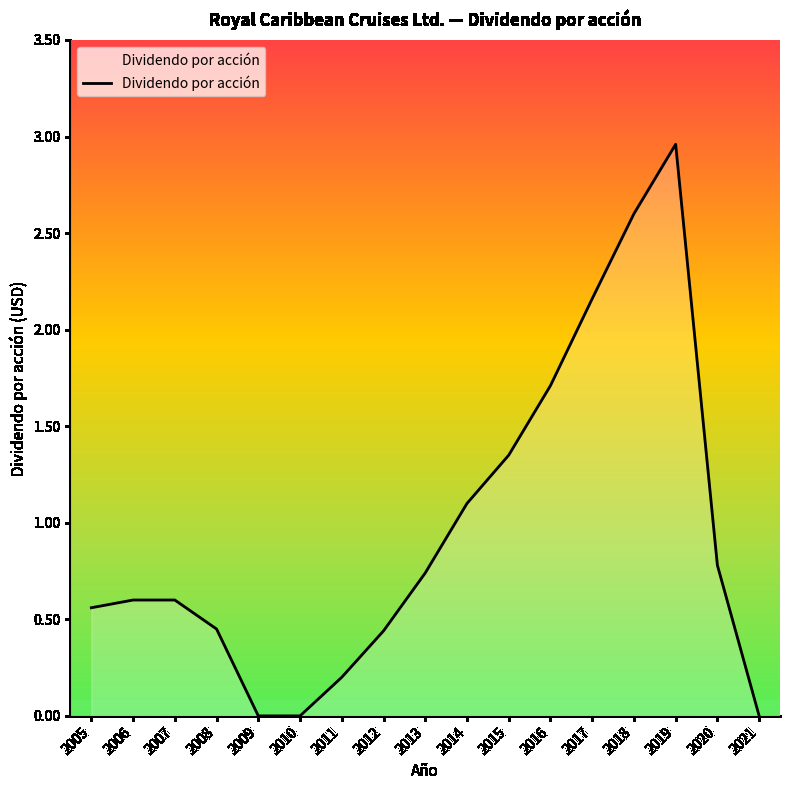

At which category does the chart reach its peak across all series?

2019